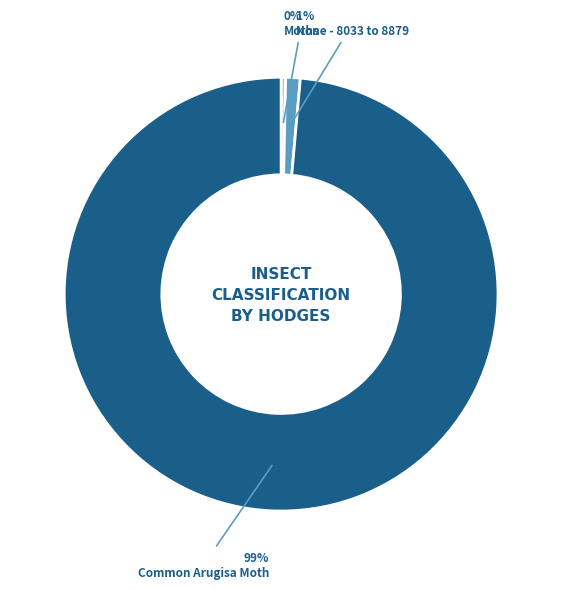

The Moths slice represents 0% of the pie. True or false?

True